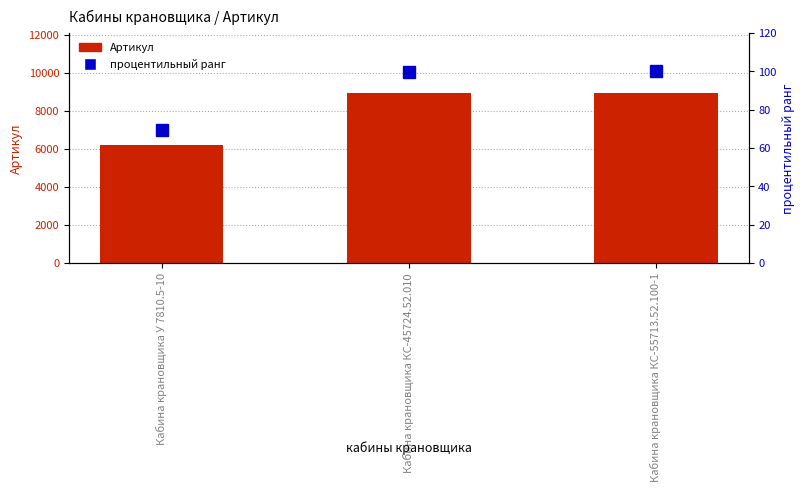

What is the value of the процентильный ранг bar at the 2nd from the left?

100.0